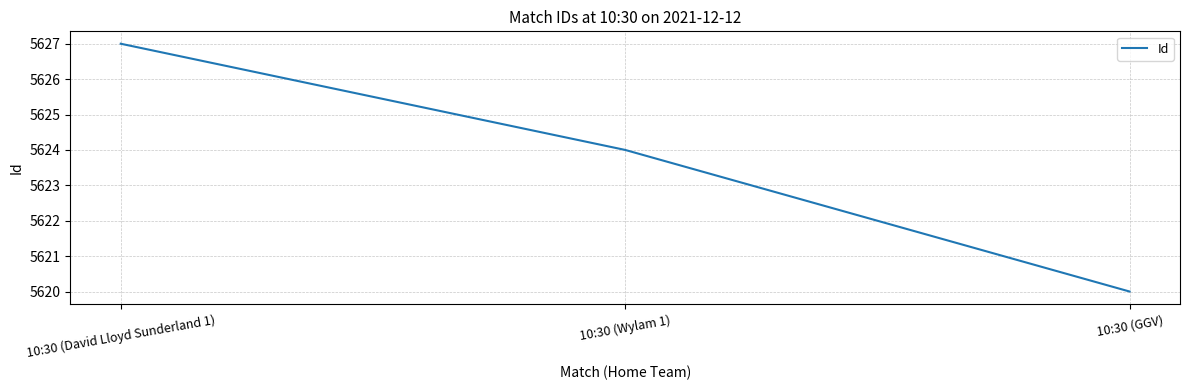

How many lines are shown in the chart?

1